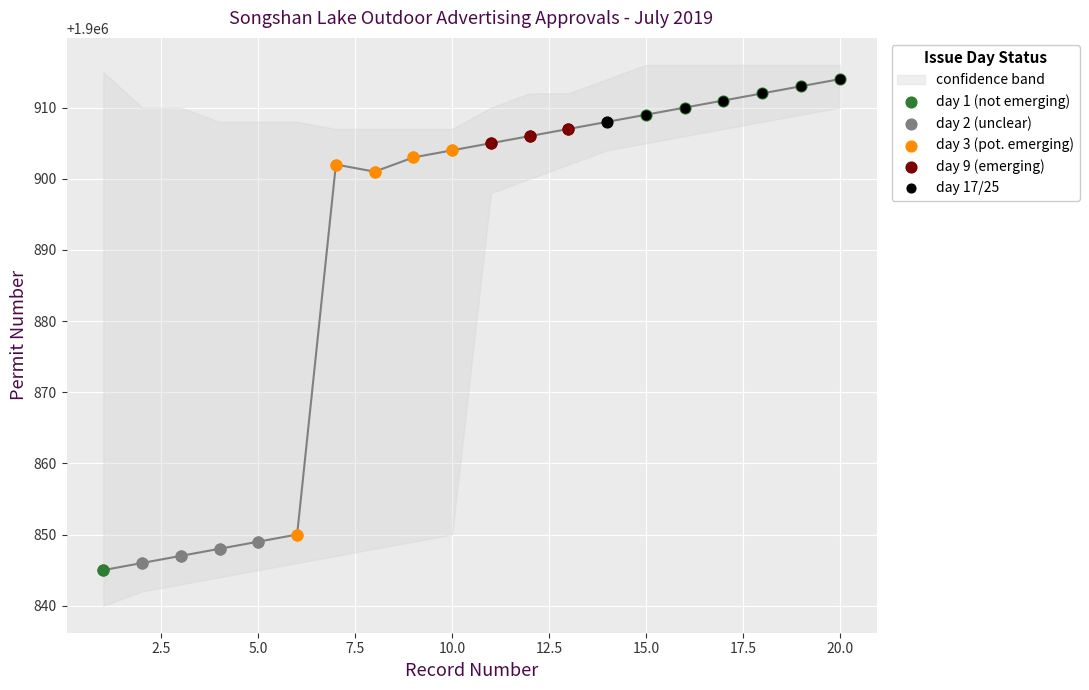

What is the change in value from 15 to 18?

+3